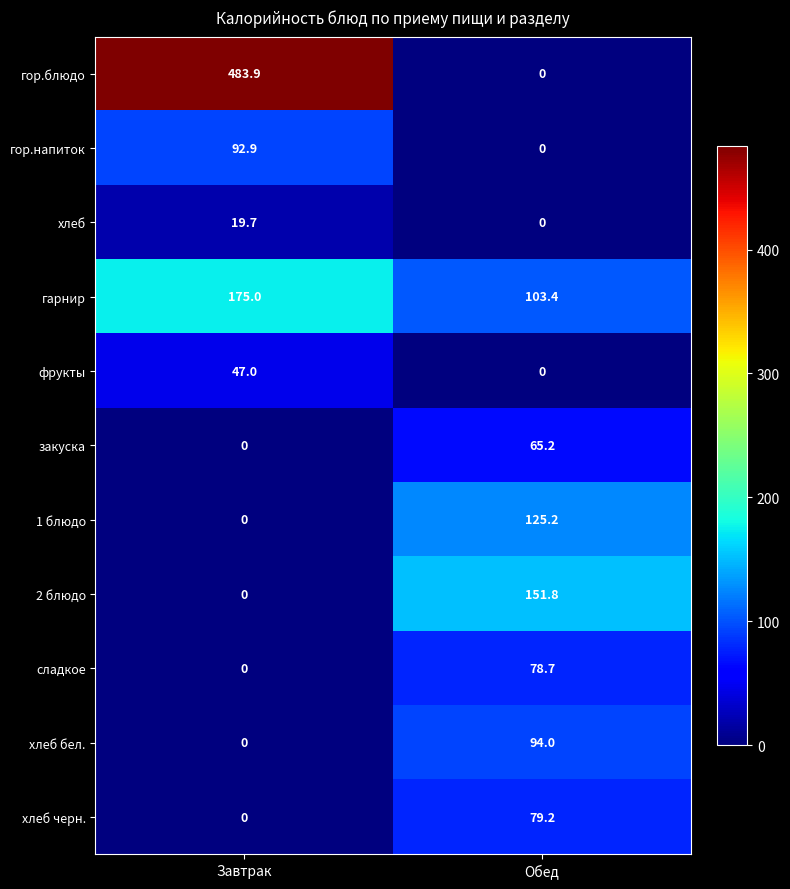

What is the total value across all series at Обед?

697.5